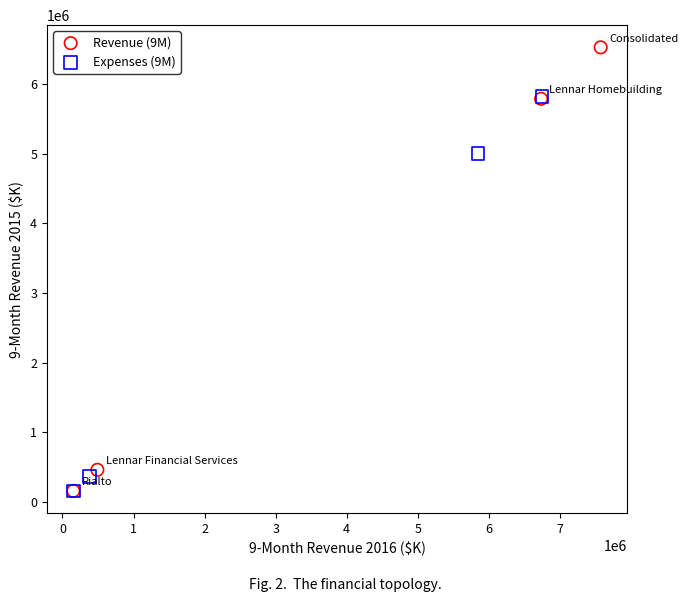

Which series has the widest spread of Y values?

Revenue (9M)